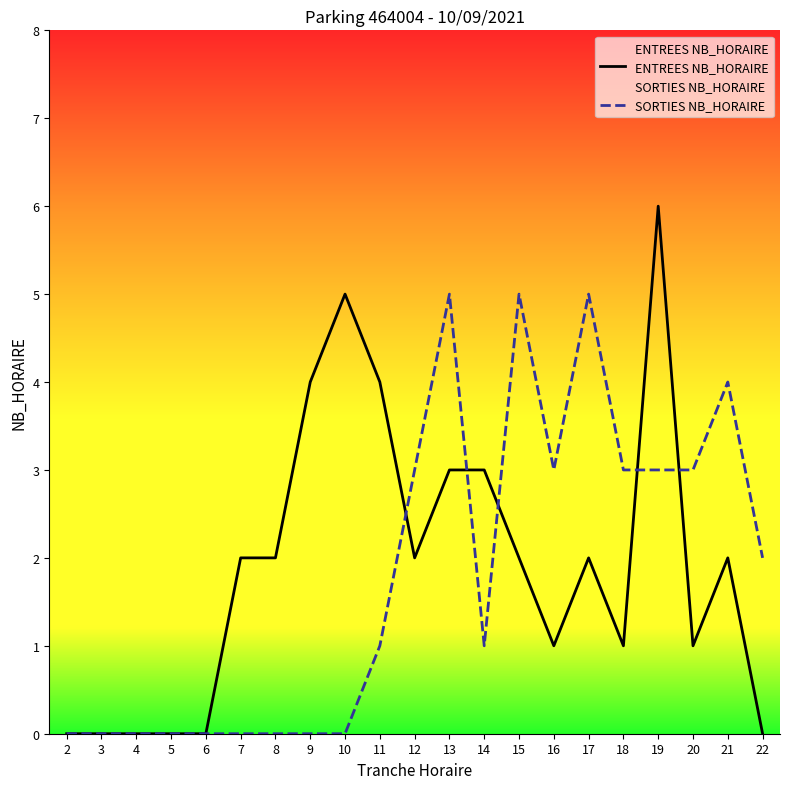

What is the sum of the ENTREES NB_HORAIRE values at 15 and 9?

6